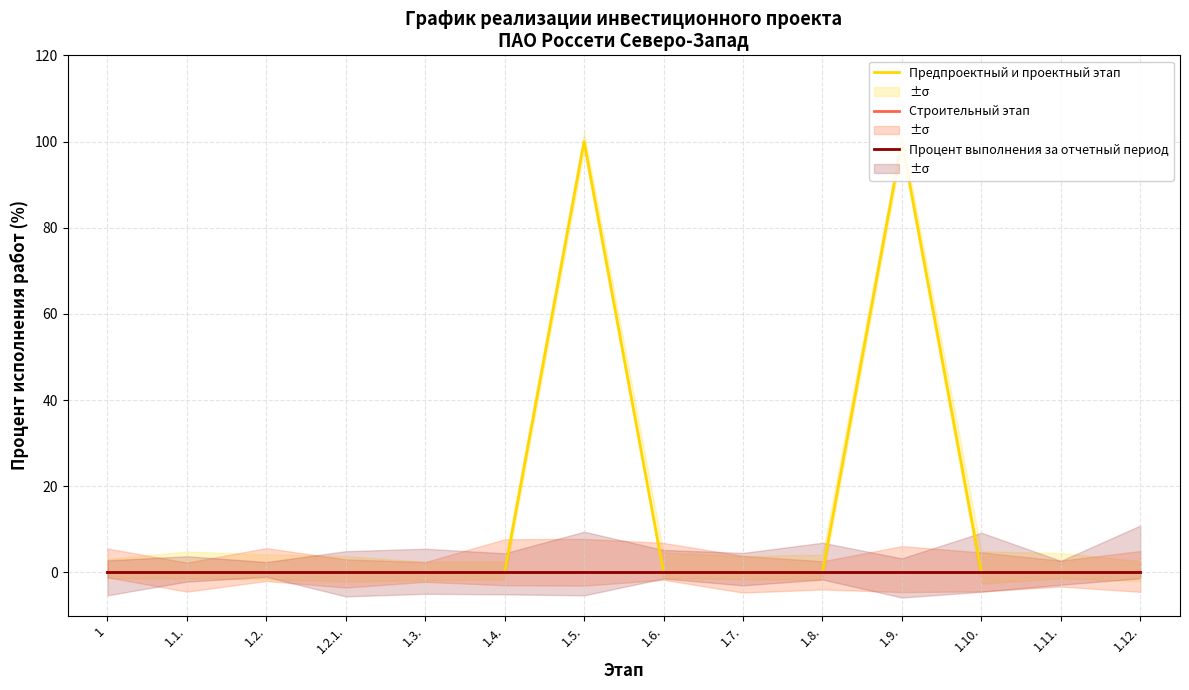

How many lines are shown in the chart?

3